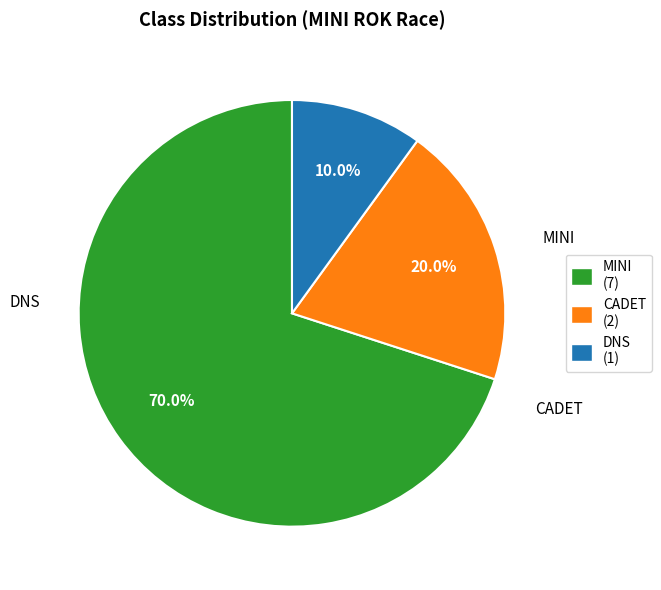

How many segments does this pie chart have?

3